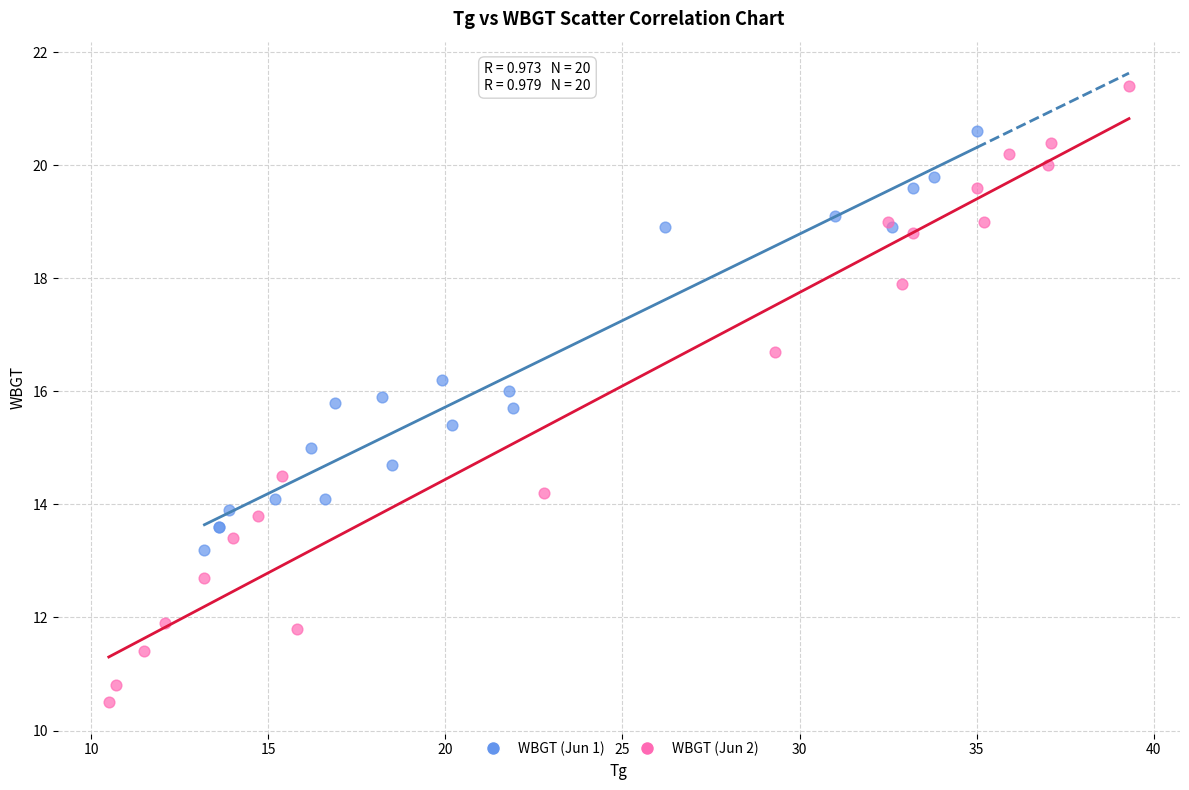

Which series contains the lowest Y value?

WBGT (Jun 2)